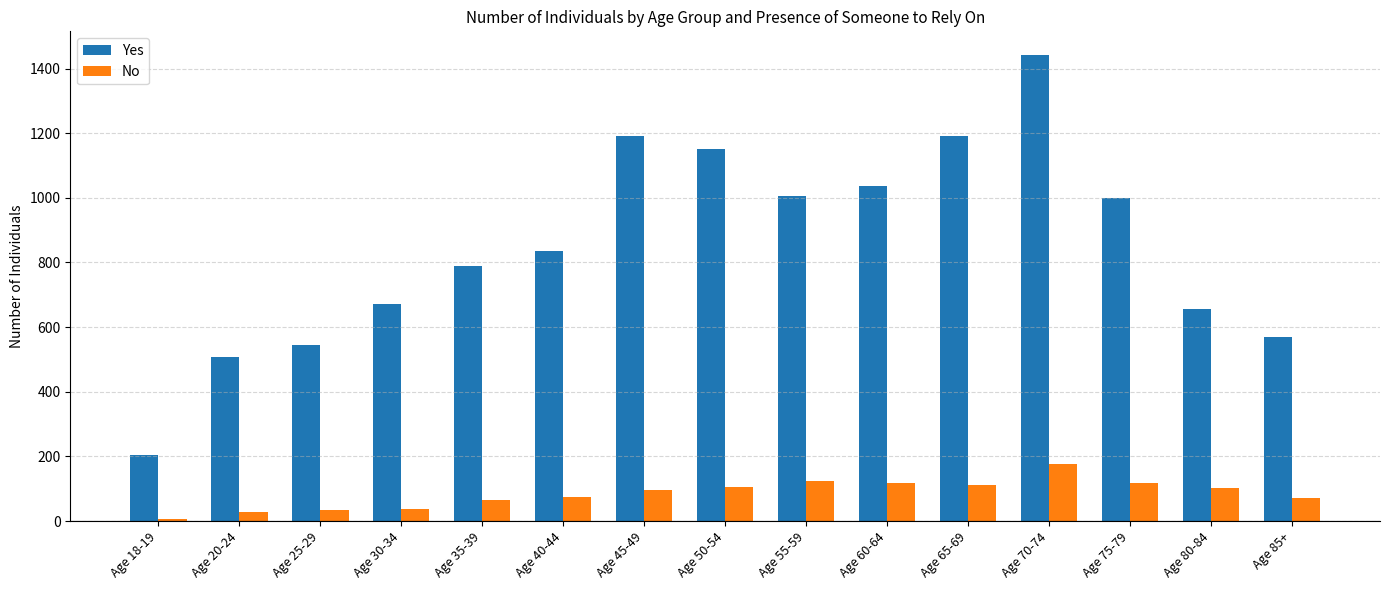

What is the average value of the Yes series?

853